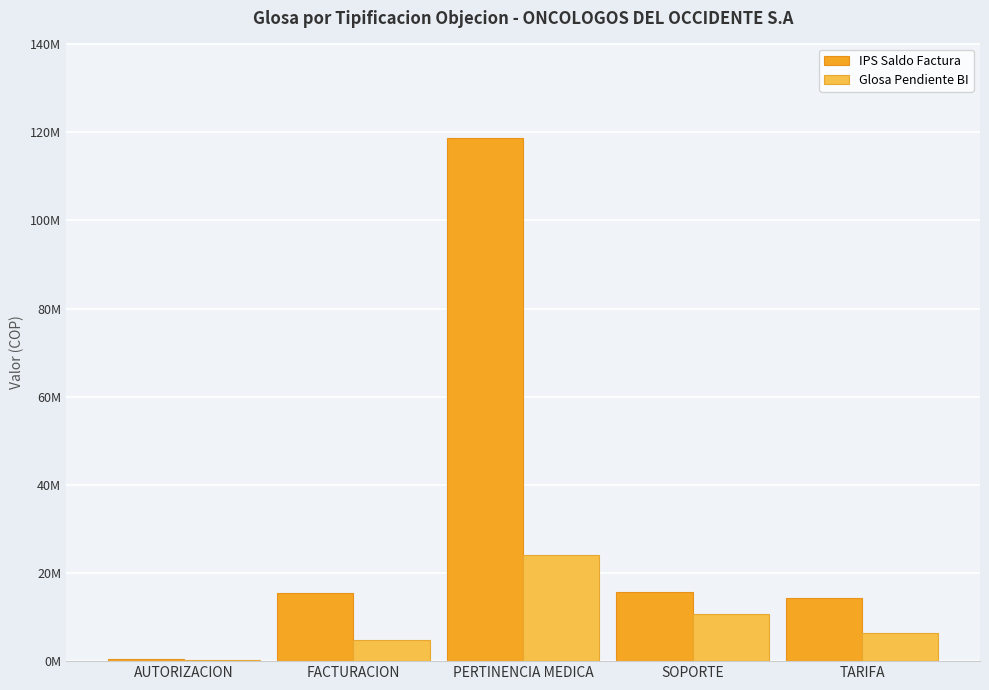

What is the average value of the Glosa Pendiente BI series?

9291959